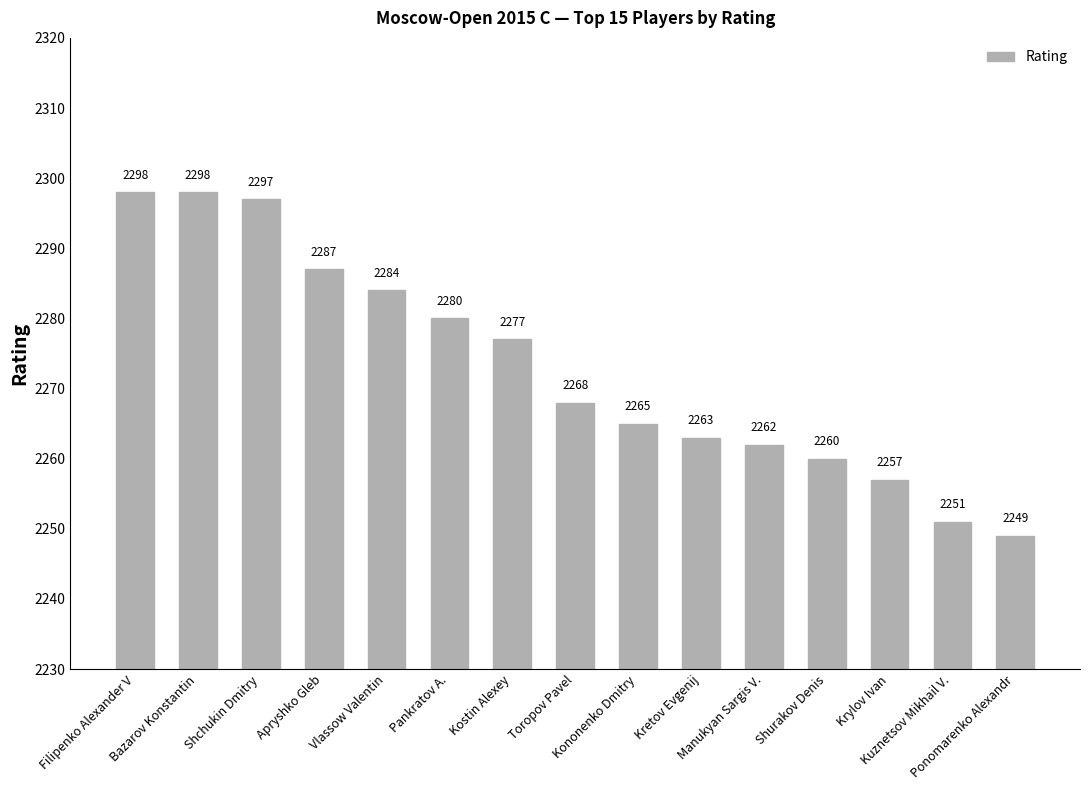

What is the label of the 4th bar from the left?

Apryshko Gleb